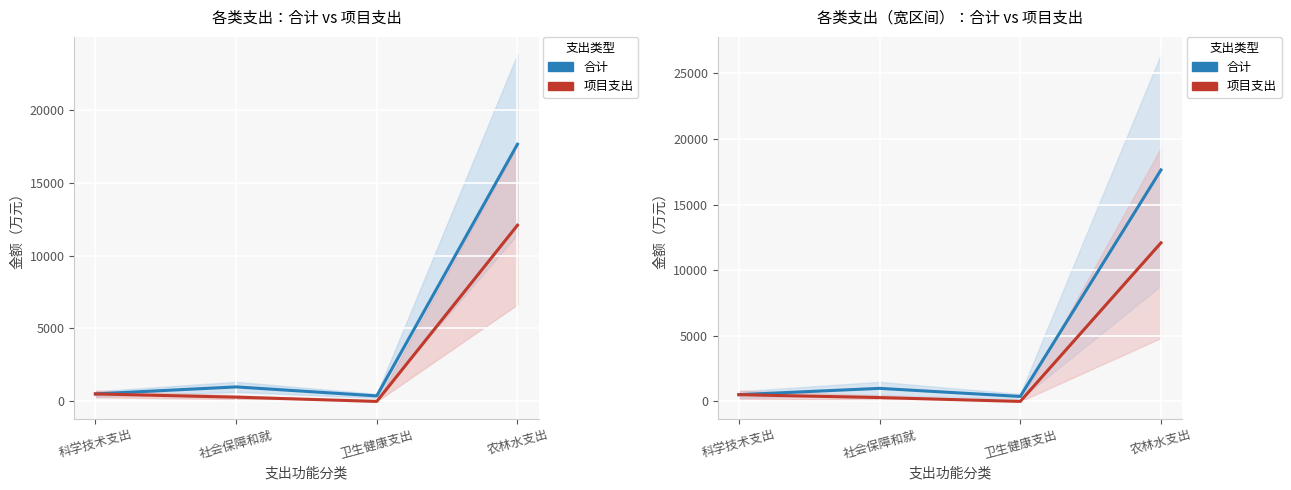

Is it true that 项目支出 equals 511.7 at 科学技术支出?

True